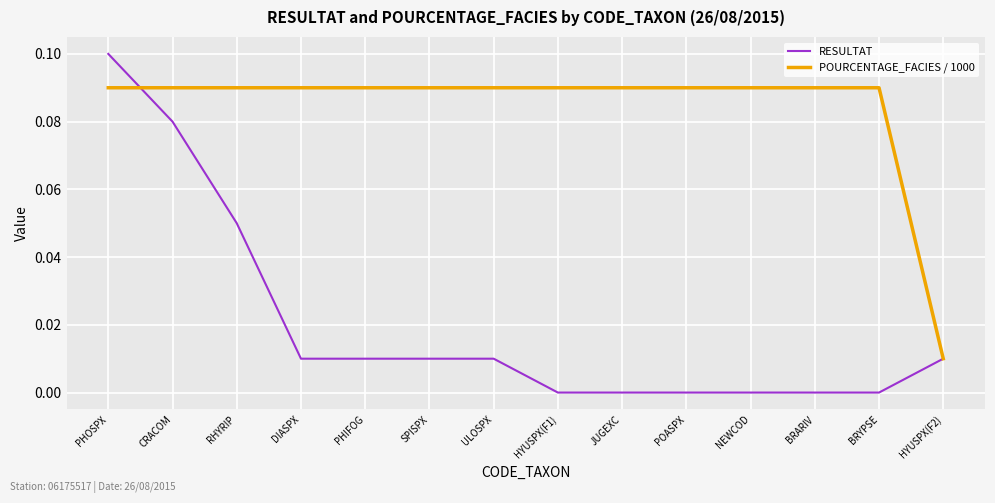

Which series has the largest total across all categories?

POURCENTAGE_FACIES / 1000